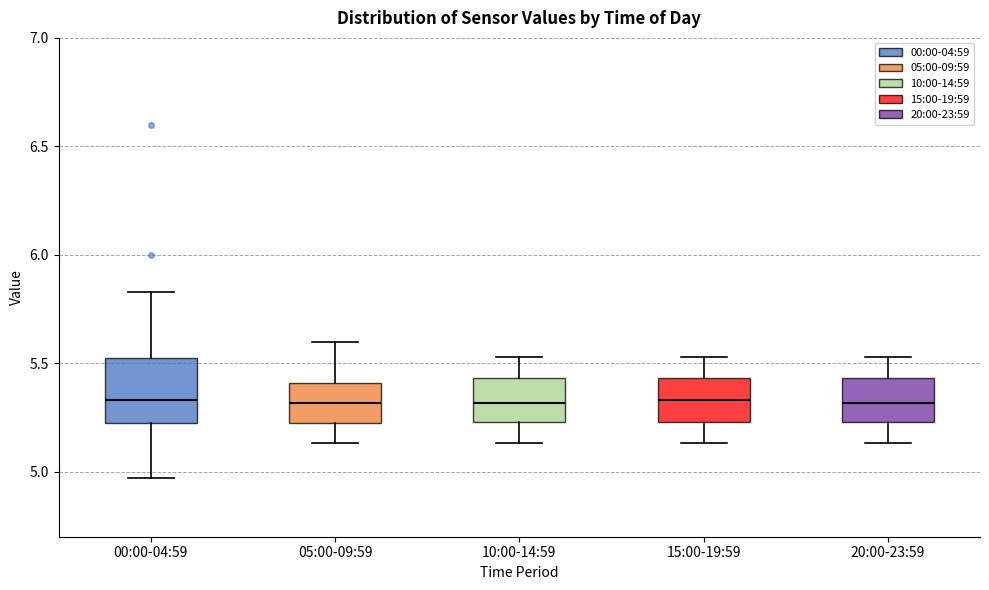

Reading left to right, read every box against the y-axis: the position of its median line, the range the box covers, and the ends of its whiskers. The values are not printed on the chart, so give them approximately, as read against the axis.

00:00-04:59: median 5.35, box 5.20 to 5.55, whiskers 4.95 to 5.85
05:00-09:59: median 5.30, box 5.20 to 5.40, whiskers 5.15 to 5.60
10:00-14:59: median 5.30, box 5.25 to 5.45, whiskers 5.15 to 5.55
15:00-19:59: median 5.35, box 5.25 to 5.45, whiskers 5.15 to 5.55
20:00-23:59: median 5.30, box 5.25 to 5.45, whiskers 5.15 to 5.55